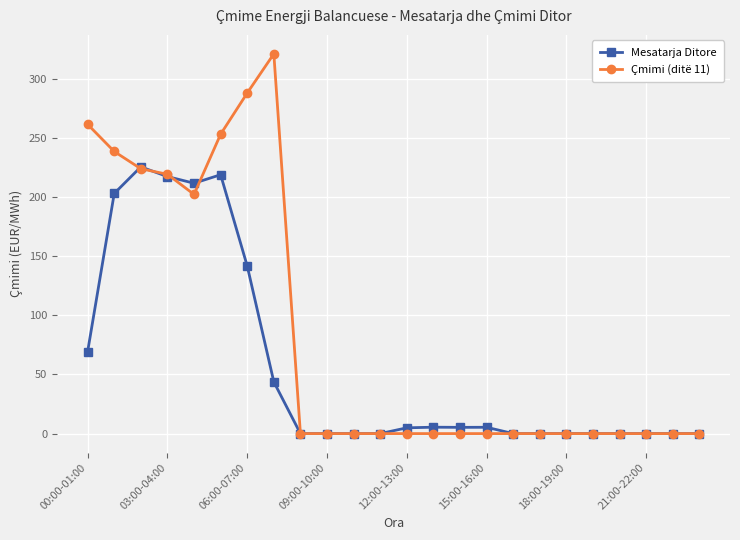

What is the value of the Mesatarja Ditore point at the 15th from the left?

5.3